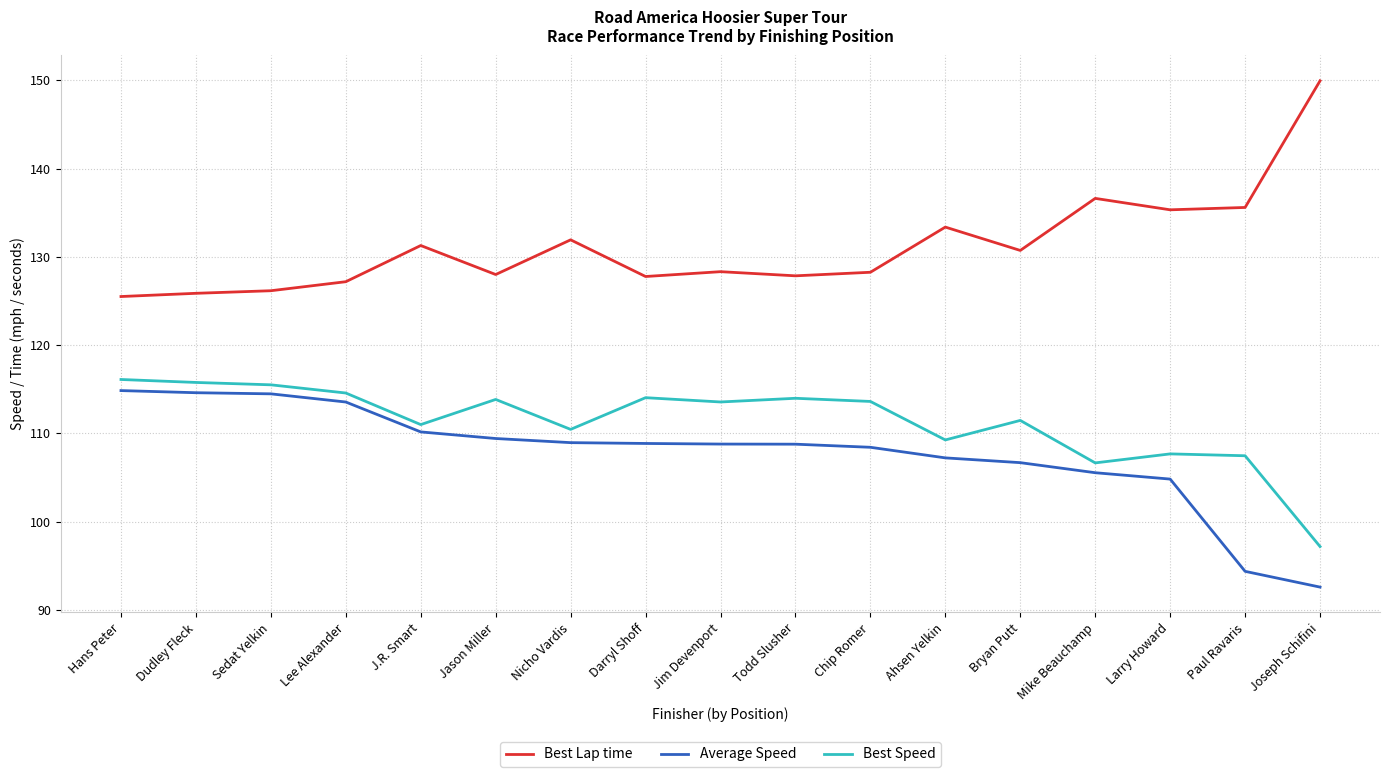

List the series in order of their peak value, highest first.

Best Lap time, Best Speed, Average Speed